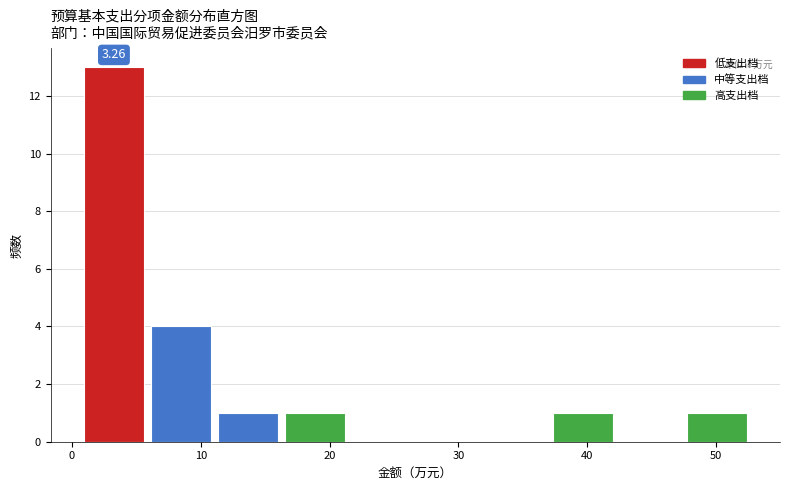

Which range on the x-axis has the tallest bar?

1 to 6